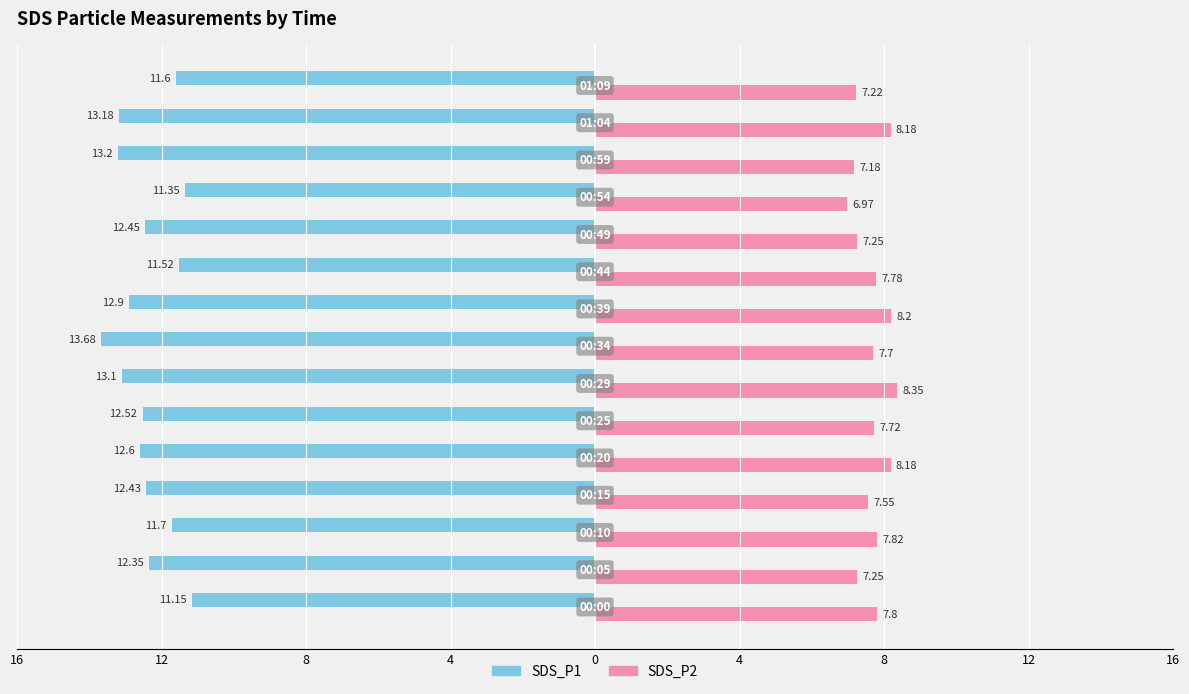

What are all the series names shown in the legend?

SDS_P1, SDS_P2